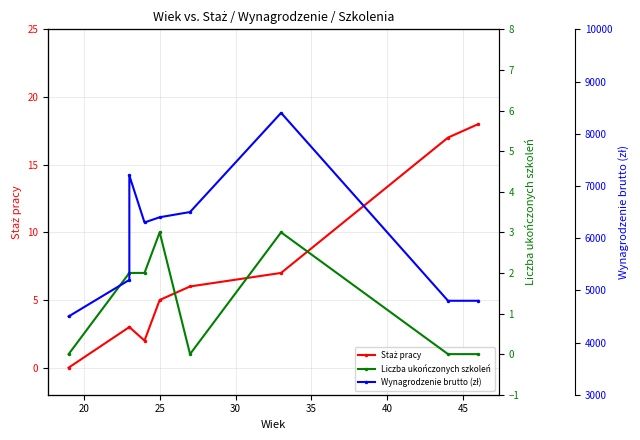

How many lines are shown in the chart?

3